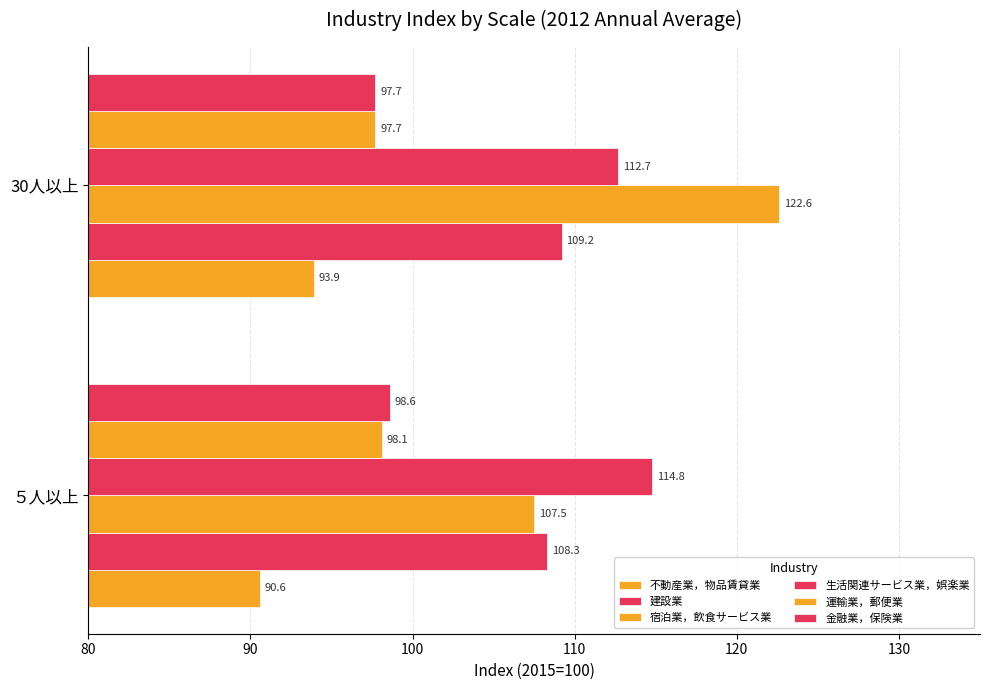

How many values in the 建設業 series are below 109?

1